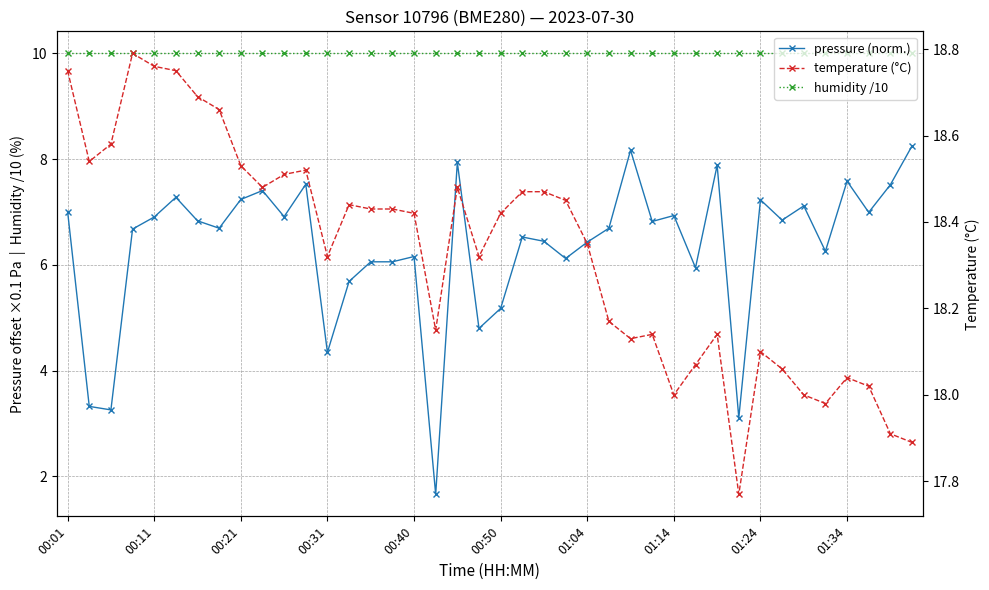

What is the lowest value of the humidity /10 series?

10.0